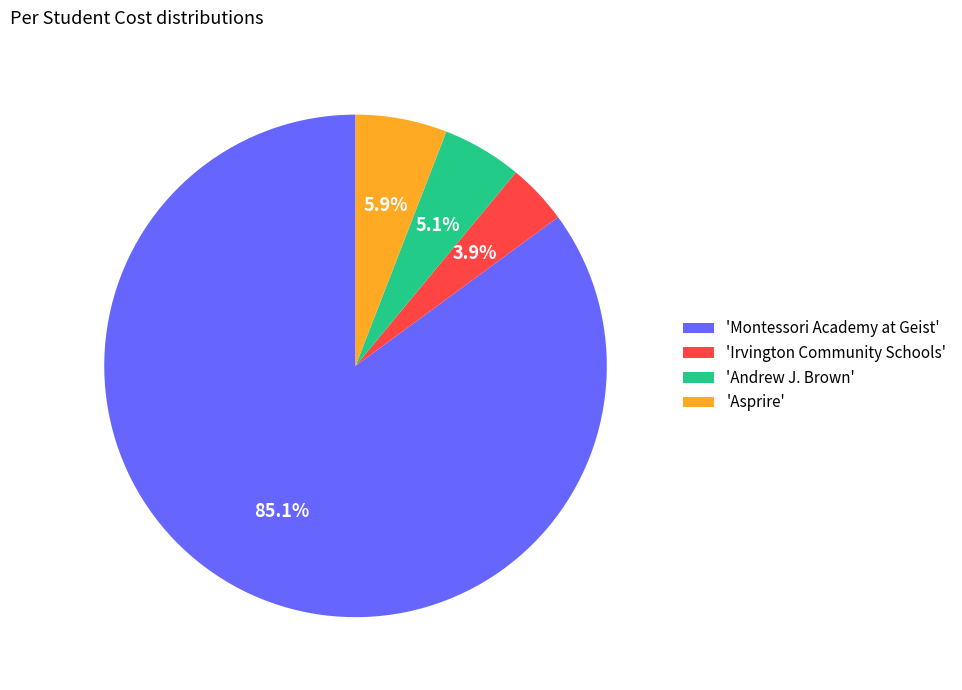

Between 'Irvington Community Schools' and 'Asprire', which is larger?

'Asprire'